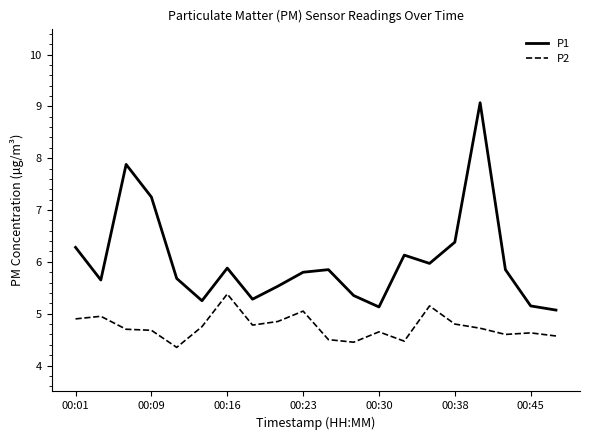

Rank the series by their maximum value, from highest to lowest.

P1, P2